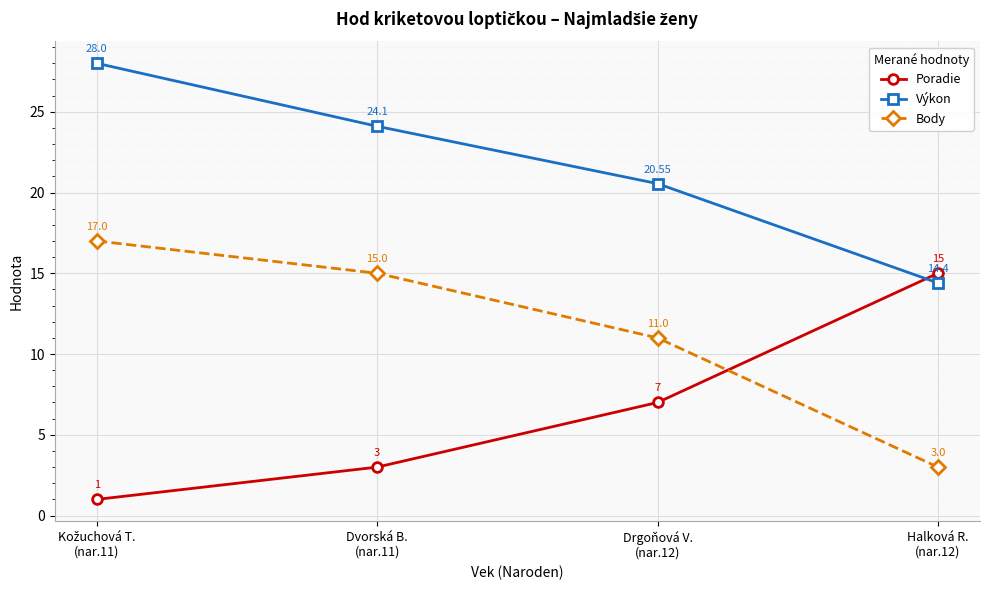

How many series are shown in this chart?

3